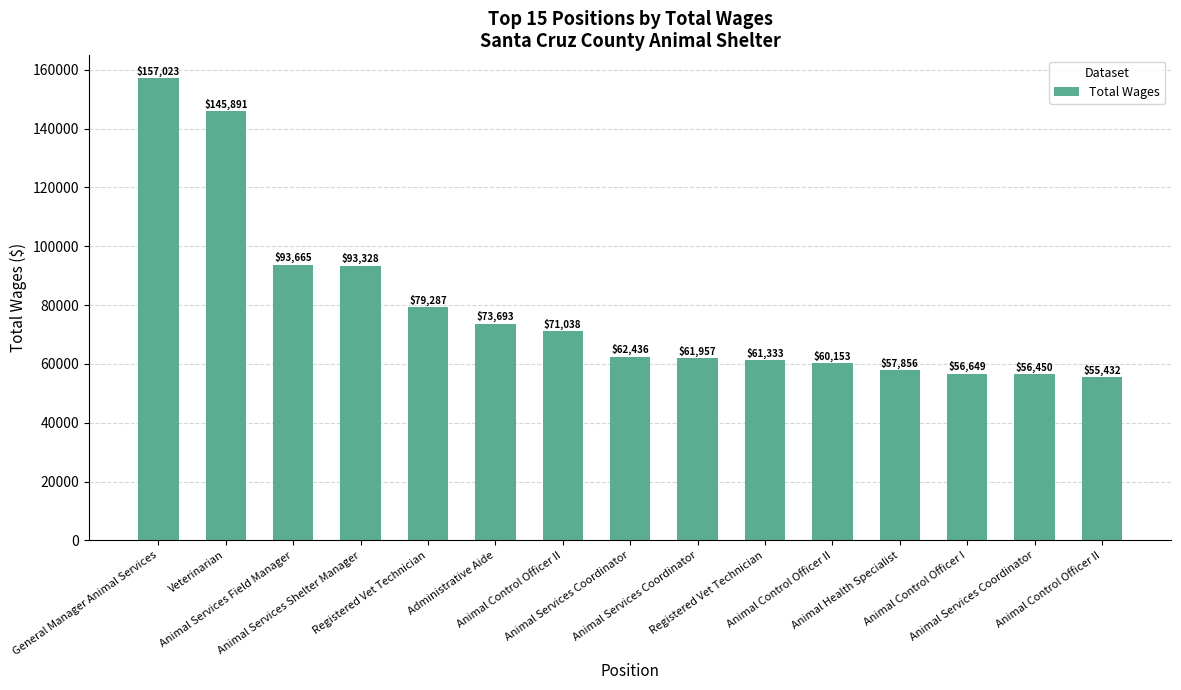

What is the difference between the maximum and minimum values?

101591